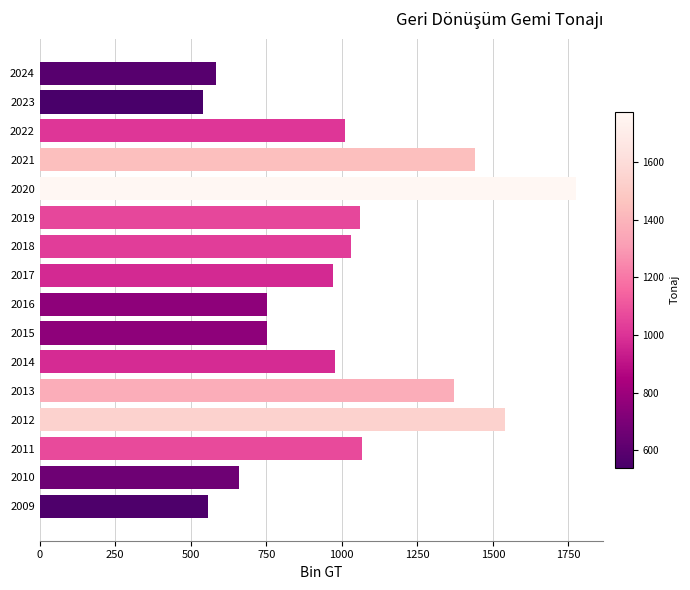

What is the greatest value displayed?

1776.0